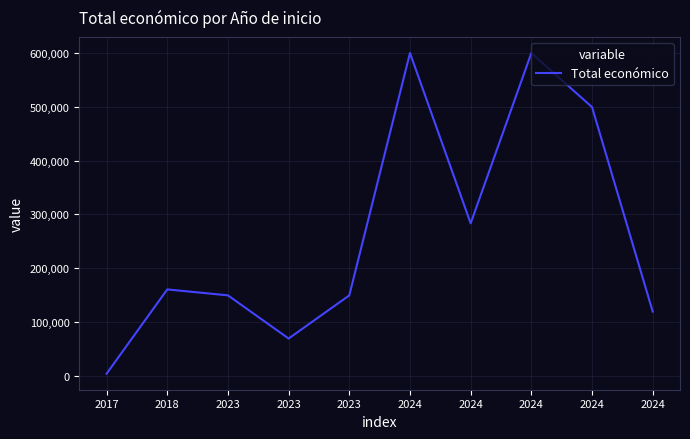

Where is the first local maximum?

2018